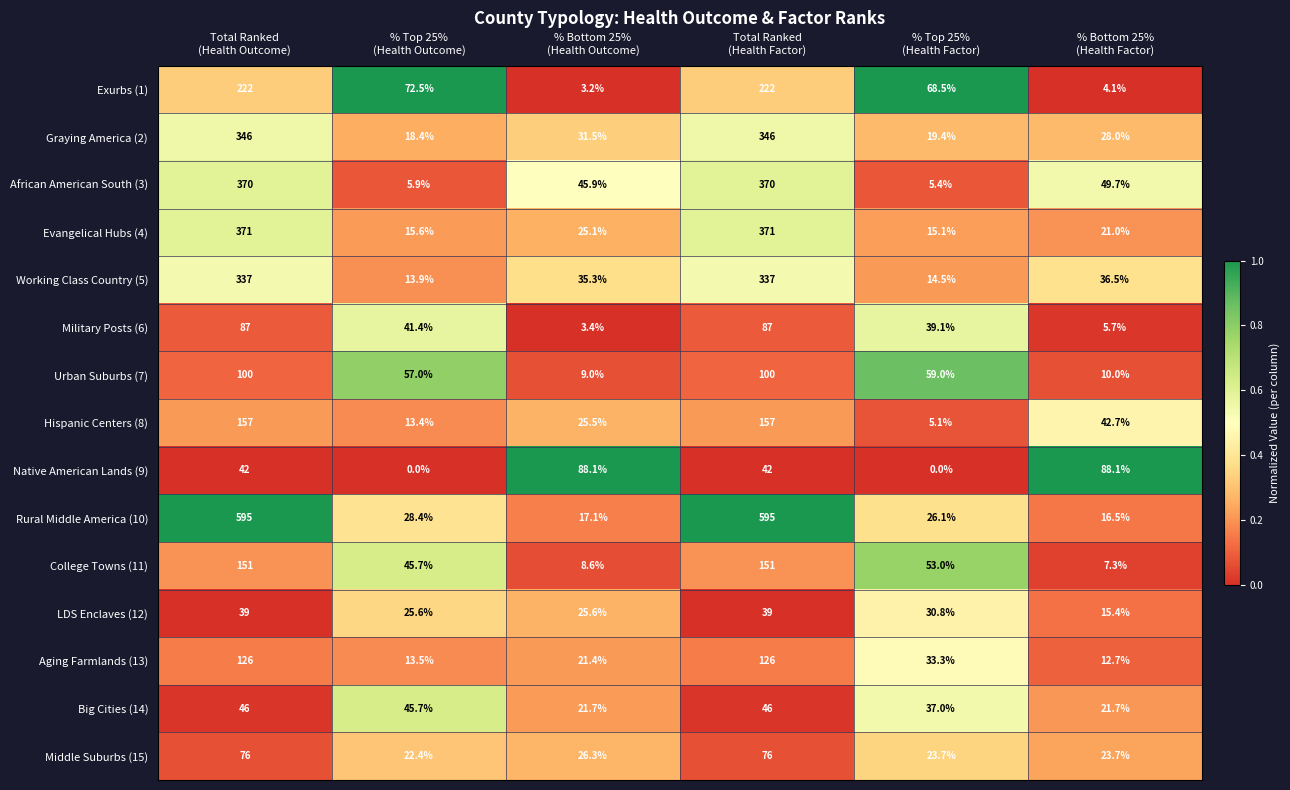

Which series has the largest total across all categories?

Rural Middle America (10)